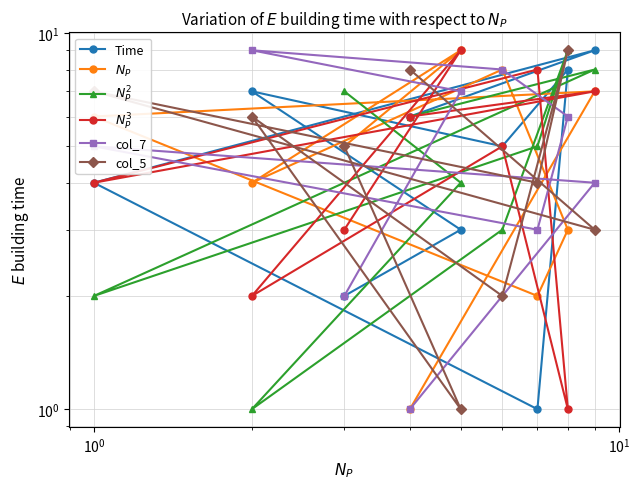

In $N_P^2$, how many points are lower than both neighbors (excluding endpoints)?

2